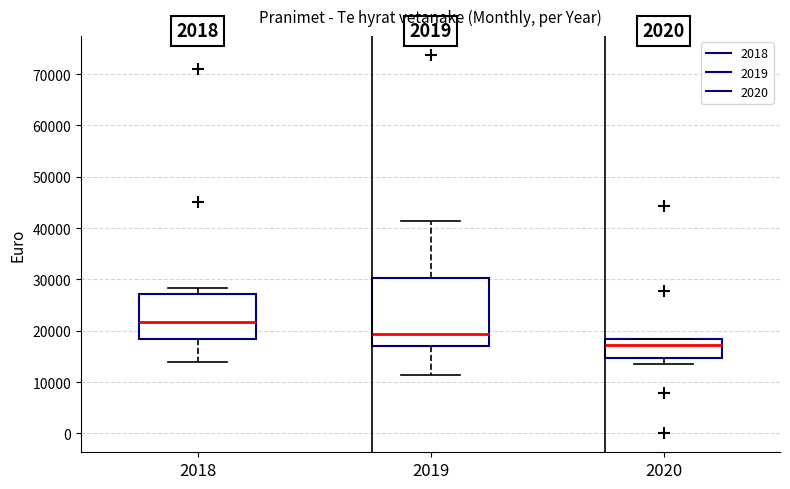

Which box's median line is the lowest?

2020